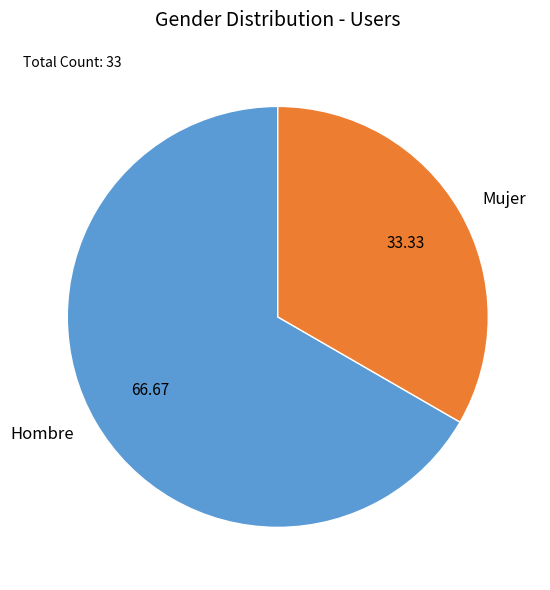

Is it true that Mujer is 33% of the pie?

True